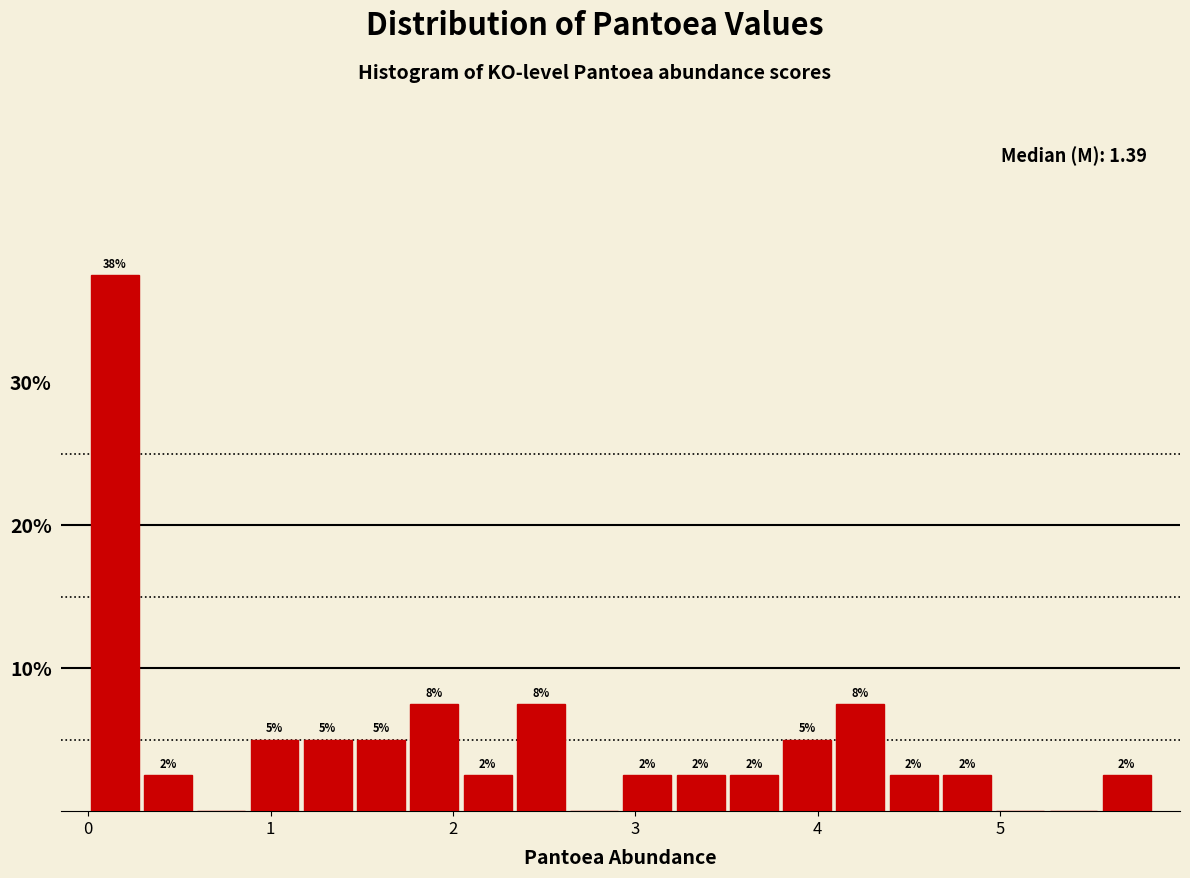

Around what value on the x-axis is the tallest bar? Give the approximate position of its centre, as read against the axis.

0.1